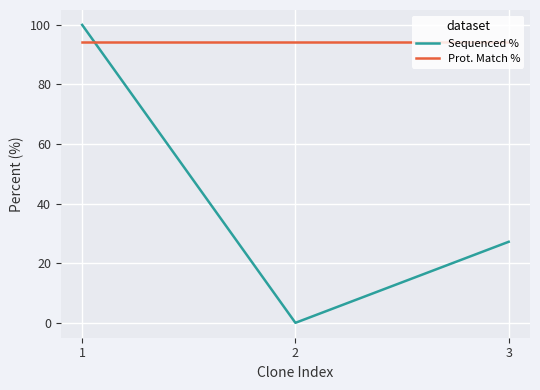

What is the approximate value of Prot. Match % at 3?

94.2